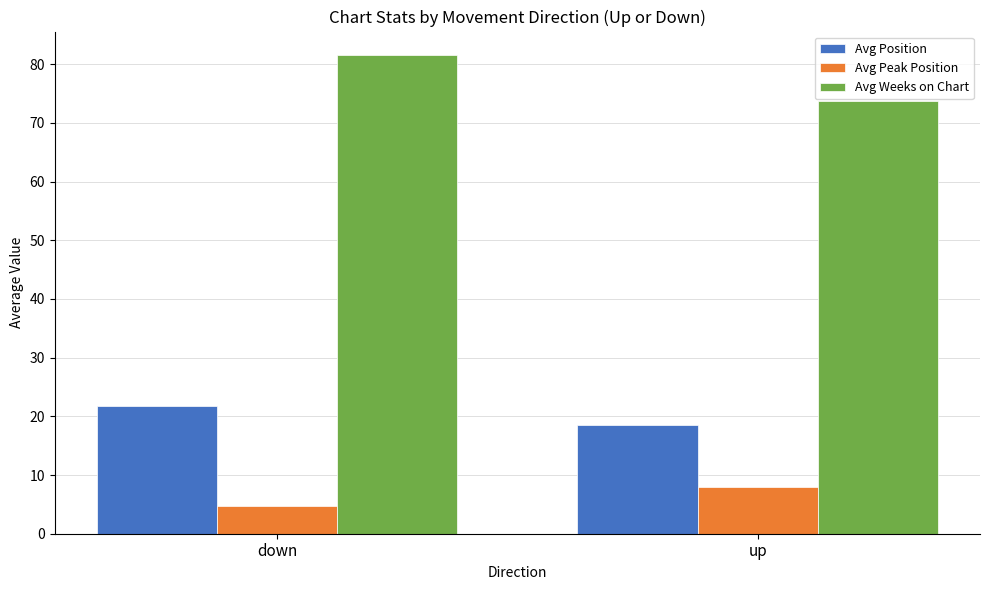

Reading right to left, what are all the values shown in this chart?

Avg Position: 18.6	21.8
Avg Peak Position: 7.9	4.8
Avg Weeks on Chart: 73.8	81.5